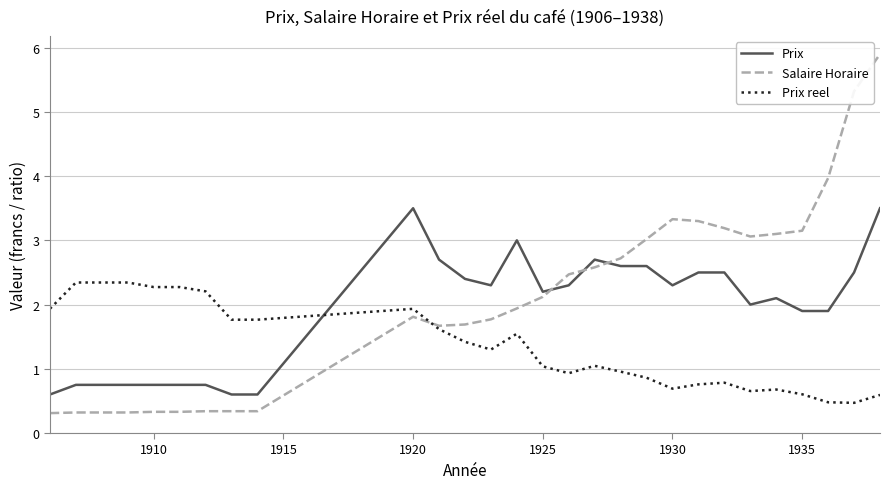

How many lines are shown in the chart?

3